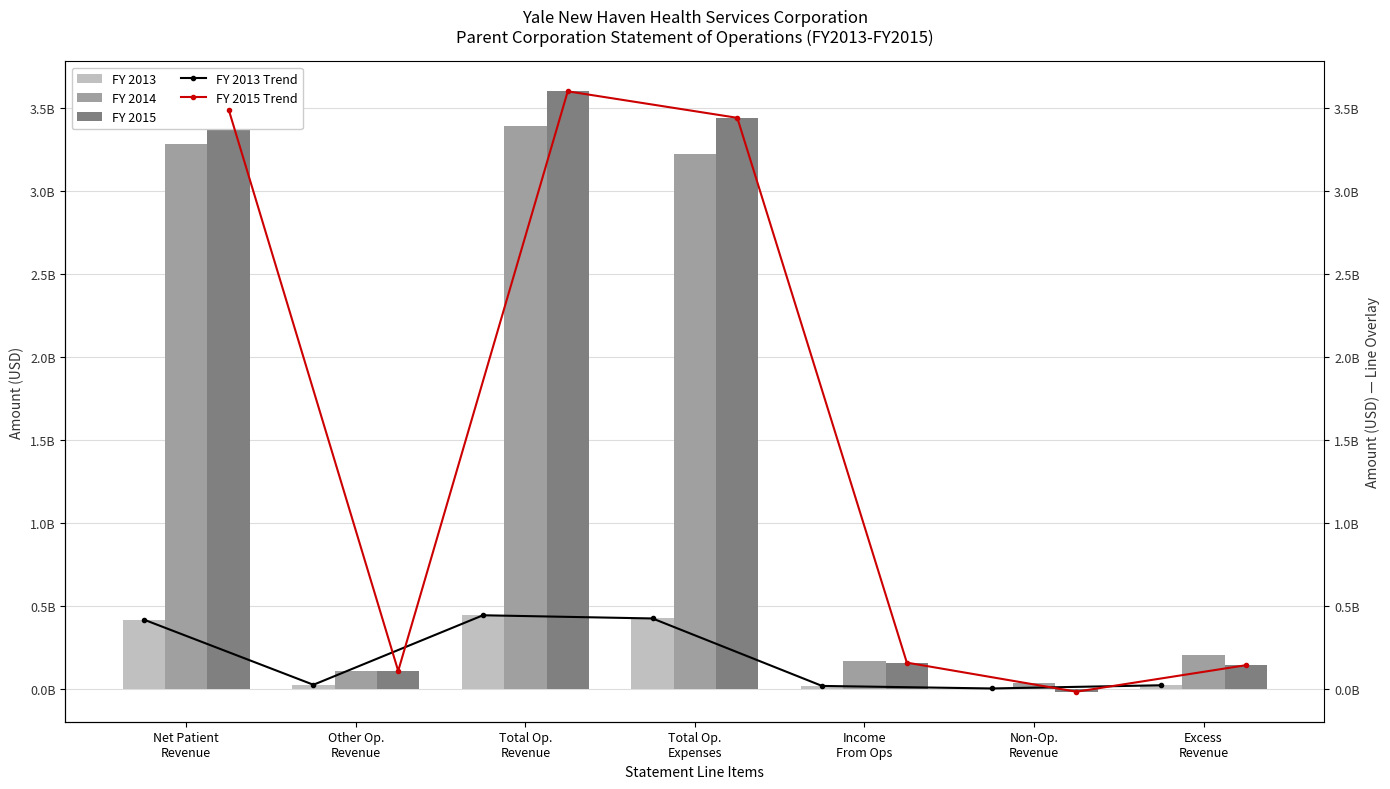

What is the value of the FY 2014 bar at the 4th from the left?

3224574000